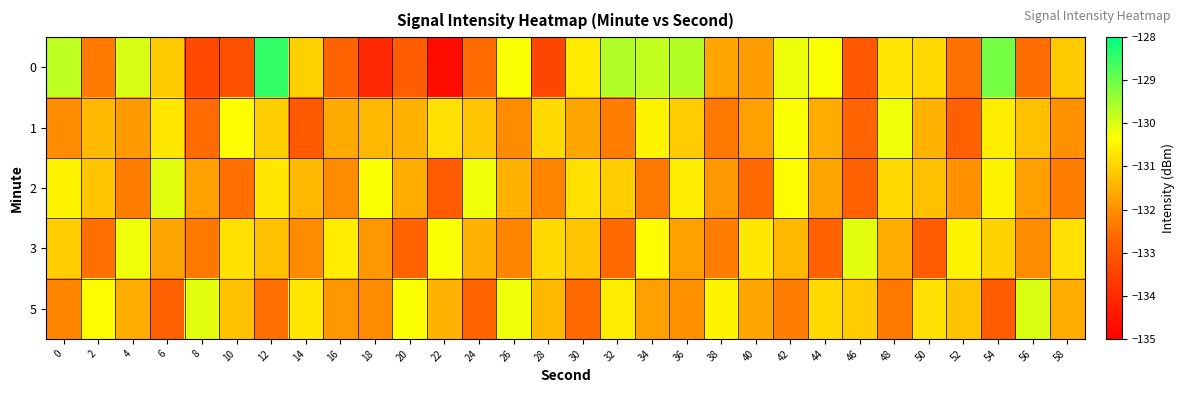

Which category has the highest value across all series?

12